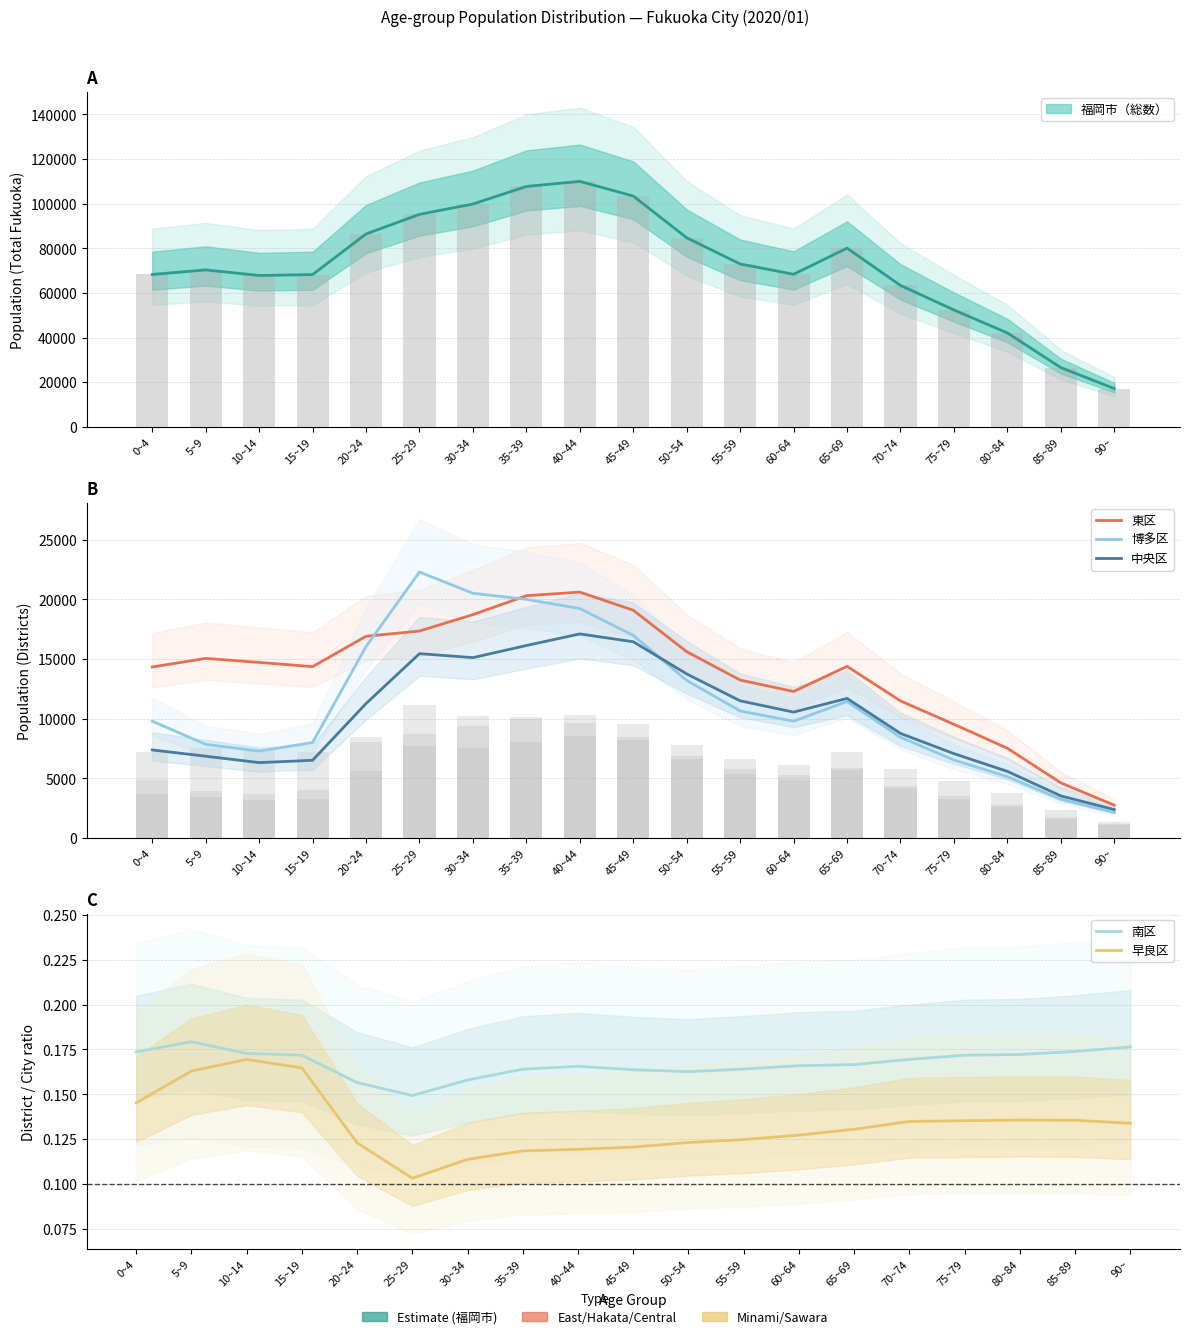

Reading left to right, list all the values displayed in this chart.

福岡市（総数）: 0~4=68284.0	5~9=70331.0	10~14=67829.0	15~19=68239.0	20~24=86441.0	25~29=95227.0	30~34=99860.0	35~39=107733.0	40~44=110003.0	45~49=103440.0	50~54=84711.0	55~59=73001.0	60~64=68377.0	65~69=80071.0	70~74=63375.0	75~79=52376.0	80~84=42088.0	85~89=26548.0	90~=17146.0
東区: 0~4=14333.0	5~9=15053.0	10~14=14713.0	15~19=14361.0	20~24=16906.0	25~29=17346.0	30~34=18722.0	35~39=20308.0	40~44=20611.0	45~49=19089.0	50~54=15614.0	55~59=13234.0	60~64=12278.0	65~69=14386.0	70~74=11489.0	75~79=9527.0	80~84=7516.0	85~89=4614.0	90~=2744.0
博多区: 0~4=9786.0	5~9=7843.0	10~14=7280.0	15~19=7995.0	20~24=16050.0	25~29=22295.0	30~34=20511.0	35~39=20002.0	40~44=19234.0	45~49=16978.0	50~54=13207.0	55~59=10641.0	60~64=9786.0	65~69=11434.0	70~74=8438.0	75~79=6533.0	80~84=5137.0	85~89=3248.0	90~=2121.0
中央区: 0~4=7375.0	5~9=6850.0	10~14=6313.0	15~19=6509.0	20~24=11266.0	25~29=15450.0	30~34=15115.0	35~39=16132.0	40~44=17104.0	45~49=16447.0	50~54=13749.0	55~59=11493.0	60~64=10548.0	65~69=11696.0	70~74=8762.0	75~79=7066.0	80~84=5578.0	85~89=3524.0	90~=2375.0
南区: 0~4=0.2	5~9=0.2	10~14=0.2	15~19=0.2	20~24=0.2	25~29=0.1	30~34=0.2	35~39=0.2	40~44=0.2	45~49=0.2	50~54=0.2	55~59=0.2	60~64=0.2	65~69=0.2	70~74=0.2	75~79=0.2	80~84=0.2	85~89=0.2	90~=0.2
早良区: 0~4=0.1	5~9=0.2	10~14=0.2	15~19=0.2	20~24=0.1	25~29=0.1	30~34=0.1	35~39=0.1	40~44=0.1	45~49=0.1	50~54=0.1	55~59=0.1	60~64=0.1	65~69=0.1	70~74=0.1	75~79=0.1	80~84=0.1	85~89=0.1	90~=0.1